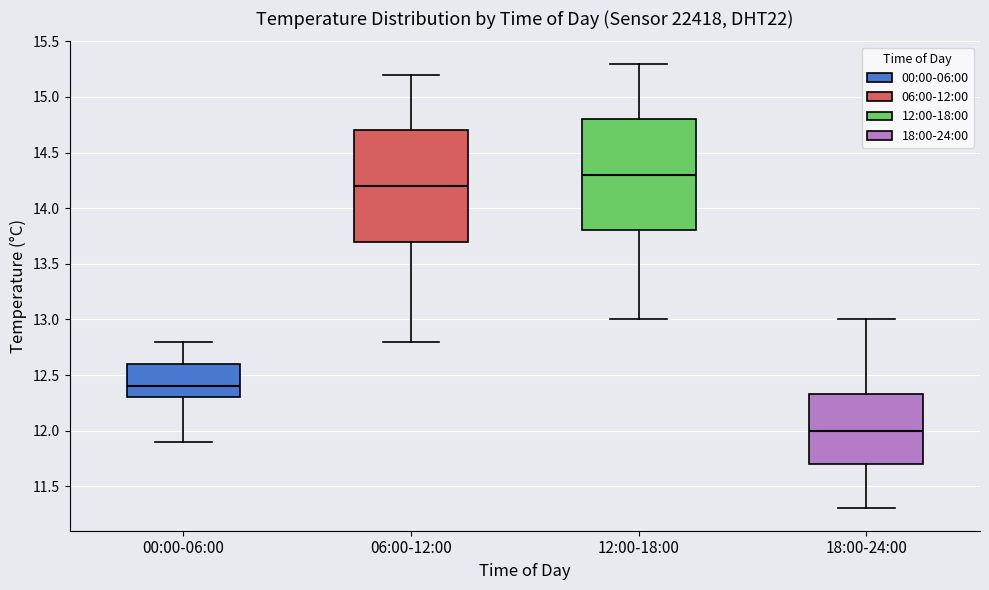

Reading left to right, read every box against the y-axis: the position of its median line, the range the box covers, and the ends of its whiskers. The values are not printed on the chart, so give them approximately, as read against the axis.

00:00-06:00: median 12.40, box 12.30 to 12.60, whiskers 11.90 to 12.80
06:00-12:00: median 14.20, box 13.70 to 14.70, whiskers 12.80 to 15.20
12:00-18:00: median 14.30, box 13.80 to 14.80, whiskers 13.00 to 15.30
18:00-24:00: median 12.00, box 11.70 to 12.35, whiskers 11.30 to 13.00